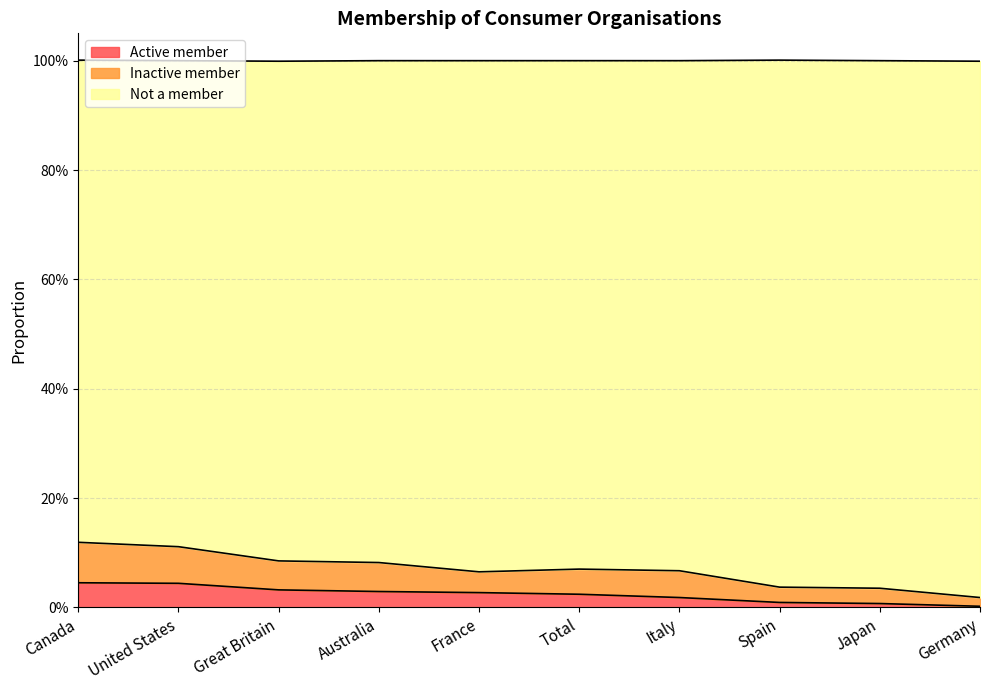

Reading left to right, transcribe all the data shown in this chart.

Active member: 0.0	0.0	0.0	0.0	0.0	0.0	0.0	0.0	0.0	0.0
Inactive member: 0.1	0.1	0.1	0.1	0.1	0.1	0.1	0.0	0.0	0.0